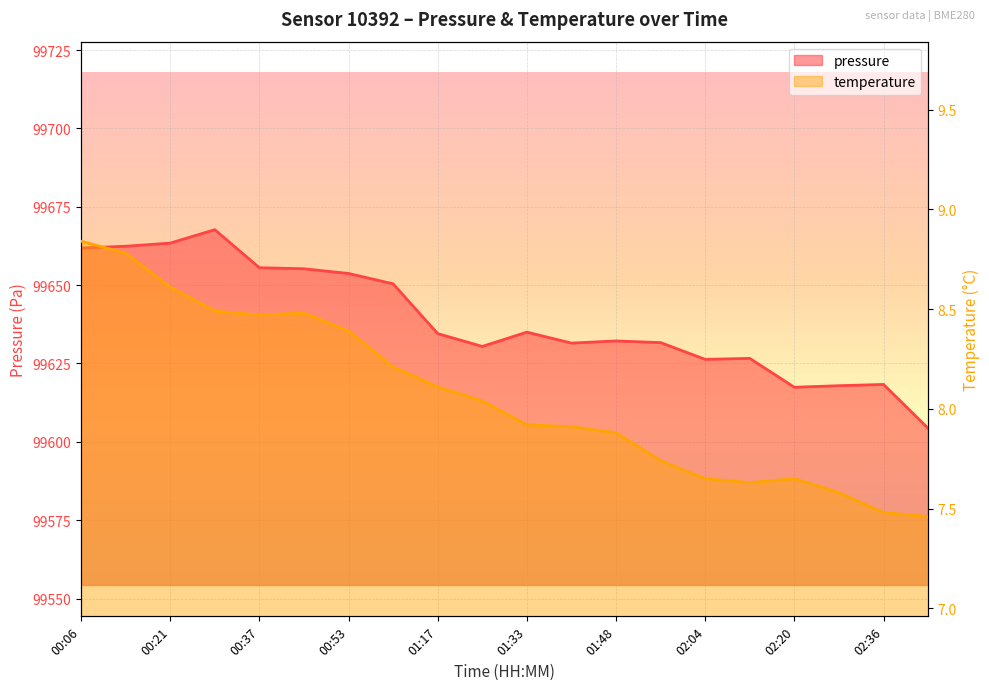

What is the label of the 8th point from the right?

01:48